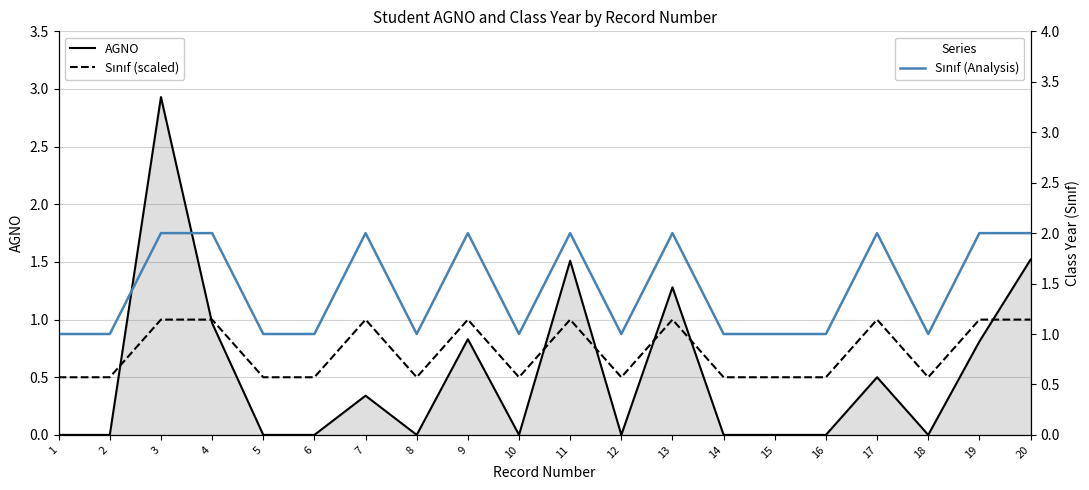

What is the difference between the highest and lowest values at 6?

1.0